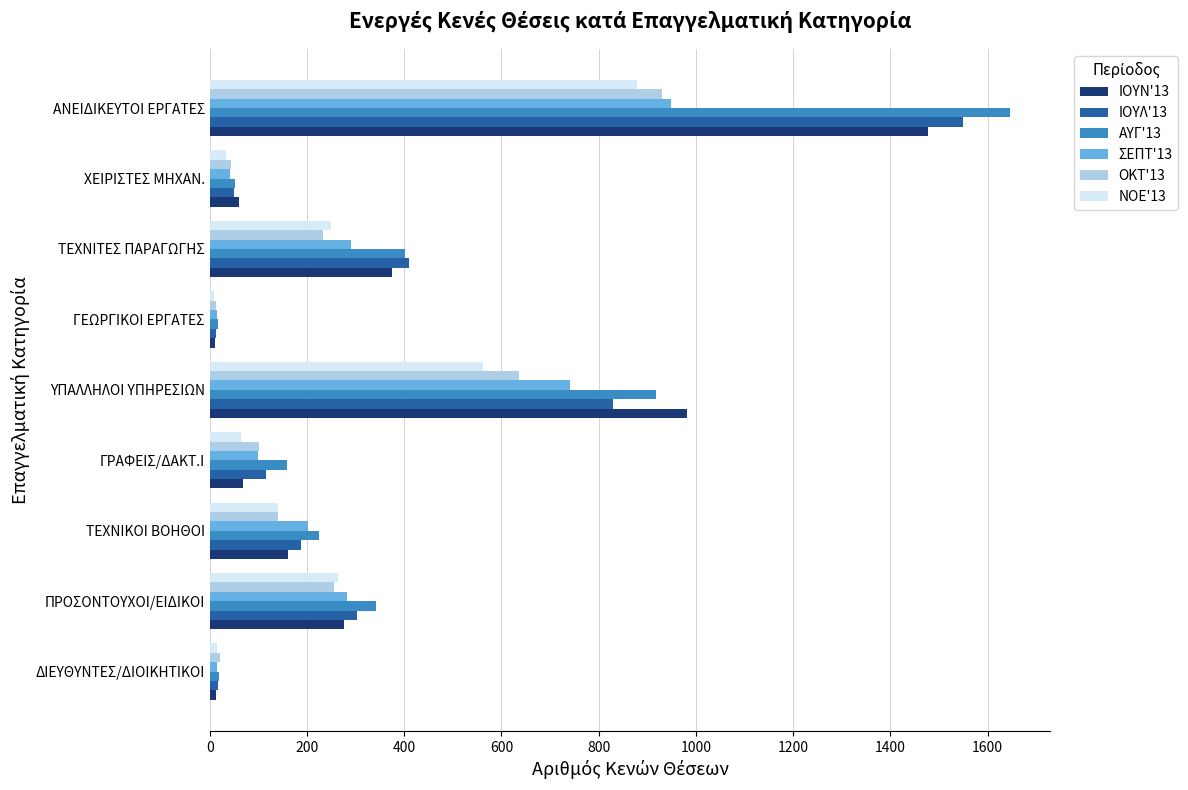

List the series in order of their peak value, lowest first.

NOE'13, ΟΚΤ'13, ΣΕΠΤ'13, ΙΟΥΝ'13, ΙΟΥΛ'13, ΑΥΓ'13